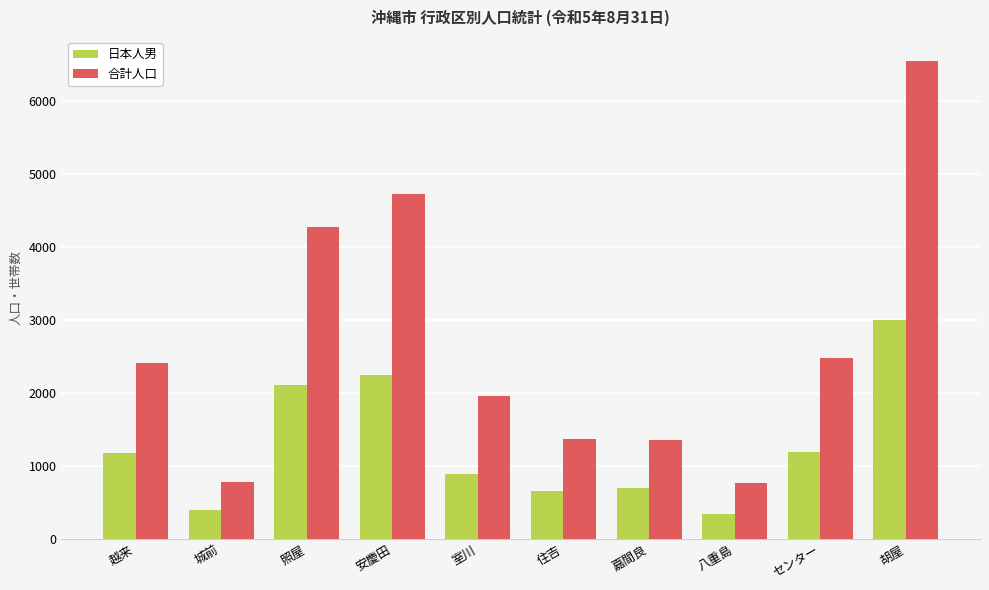

The value of 合計人口 at 八重島 is 1250. True or false?

False